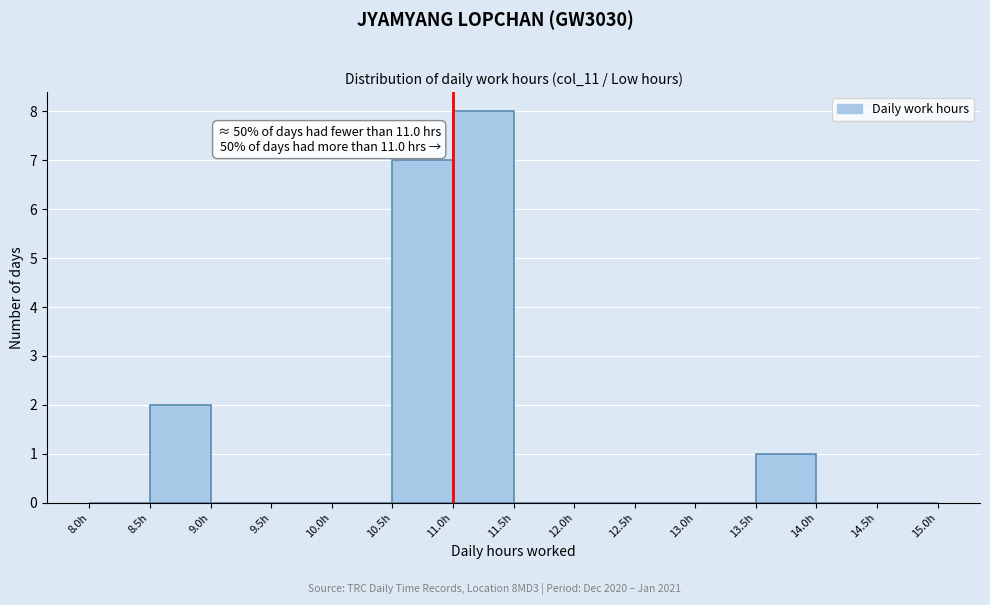

Which range on the x-axis has the tallest bar?

11.0 to 11.5